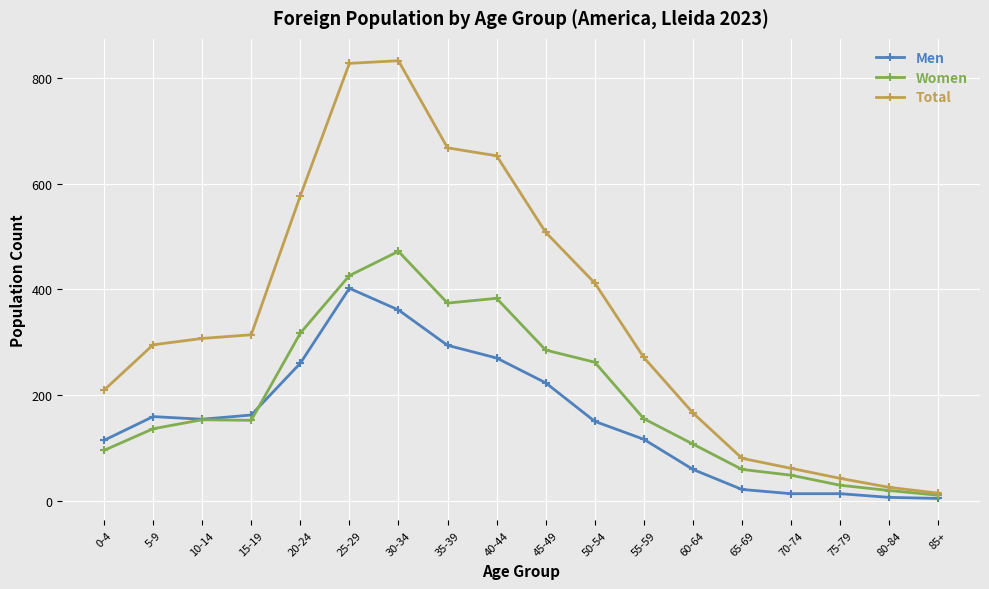

Is the value of Men at 70-74 greater than the value of Women at 55-59?

No